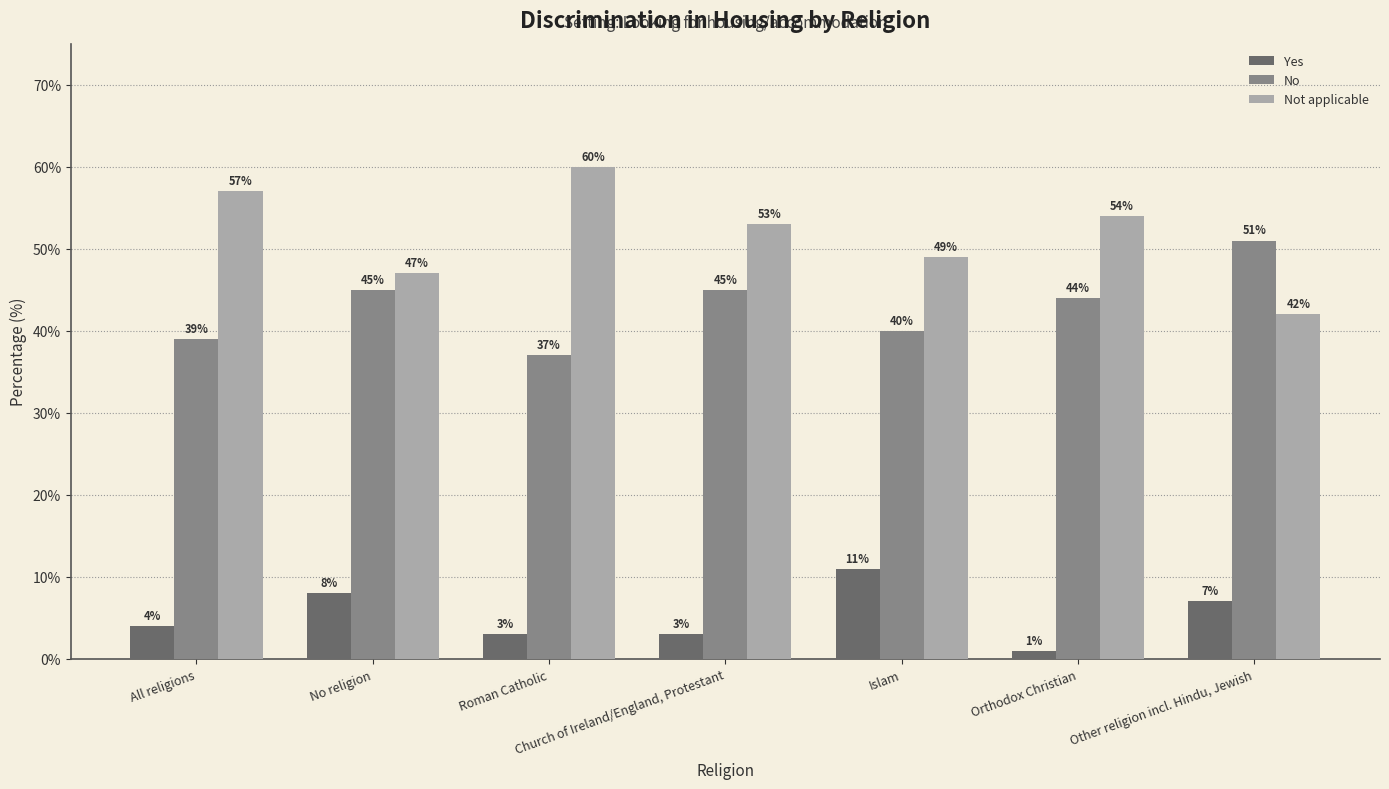

Rank the series by their maximum value, from lowest to highest.

Yes, No, Not applicable